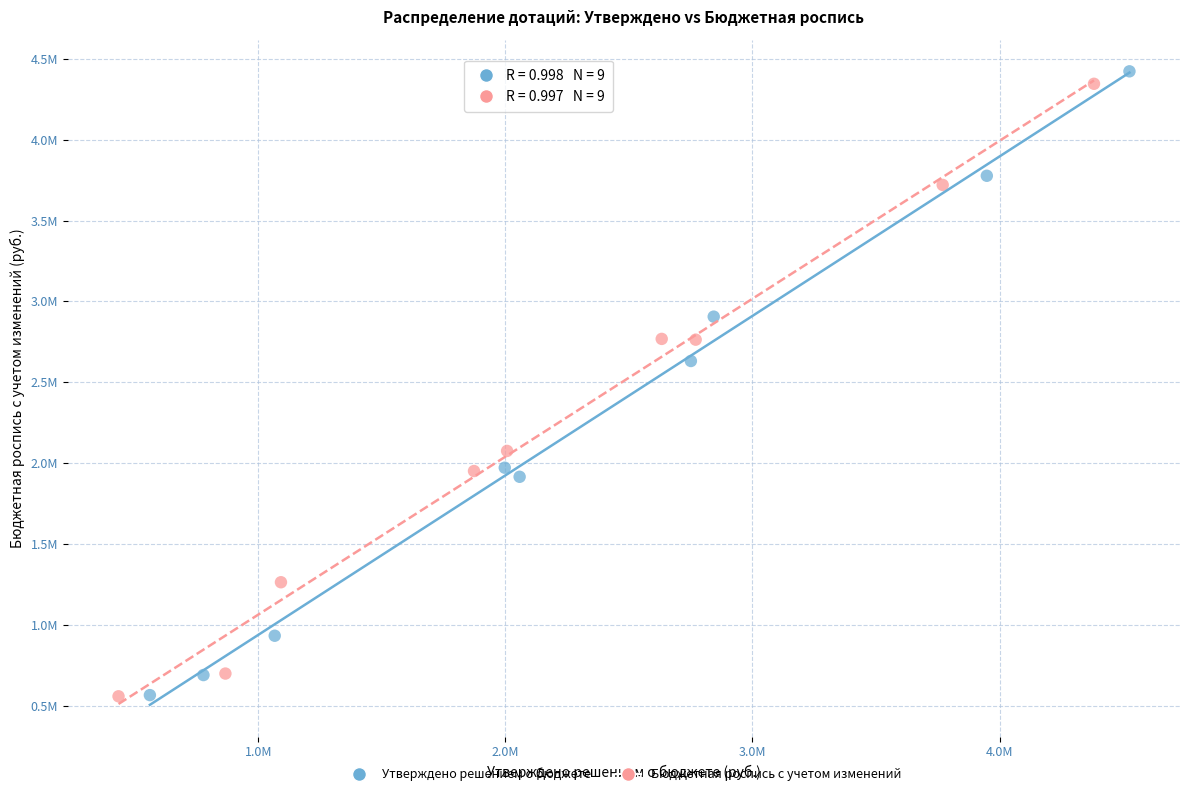

What are all the series names shown in the legend?

Утверждено решением о бюджете, Бюджетная роспись с учетом изменений